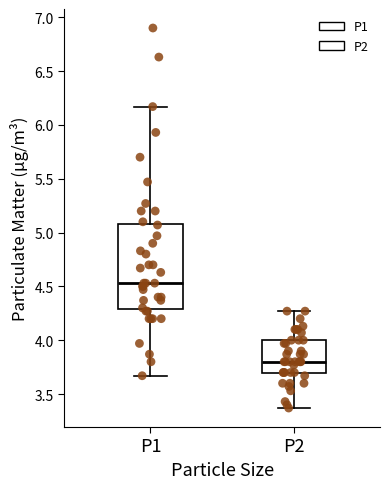

Where does the median line of the box for P1 sit on the y-axis? The values are not printed on the chart, so give them approximately, as read against the axis.

4.55